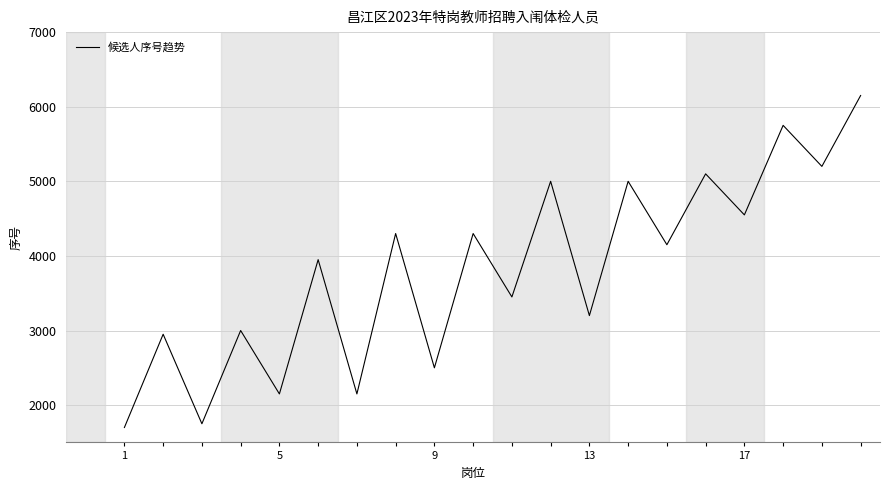

What is the difference between the maximum and minimum values?

4450